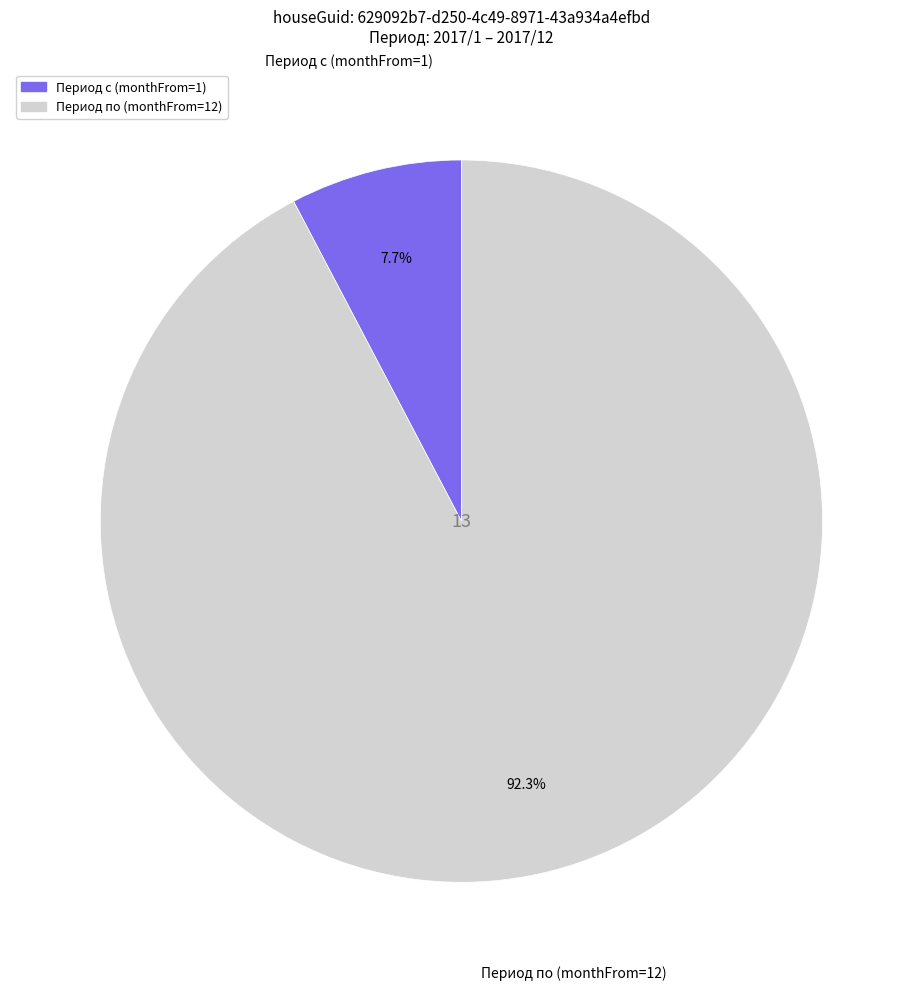

How many slices are in this pie chart?

2